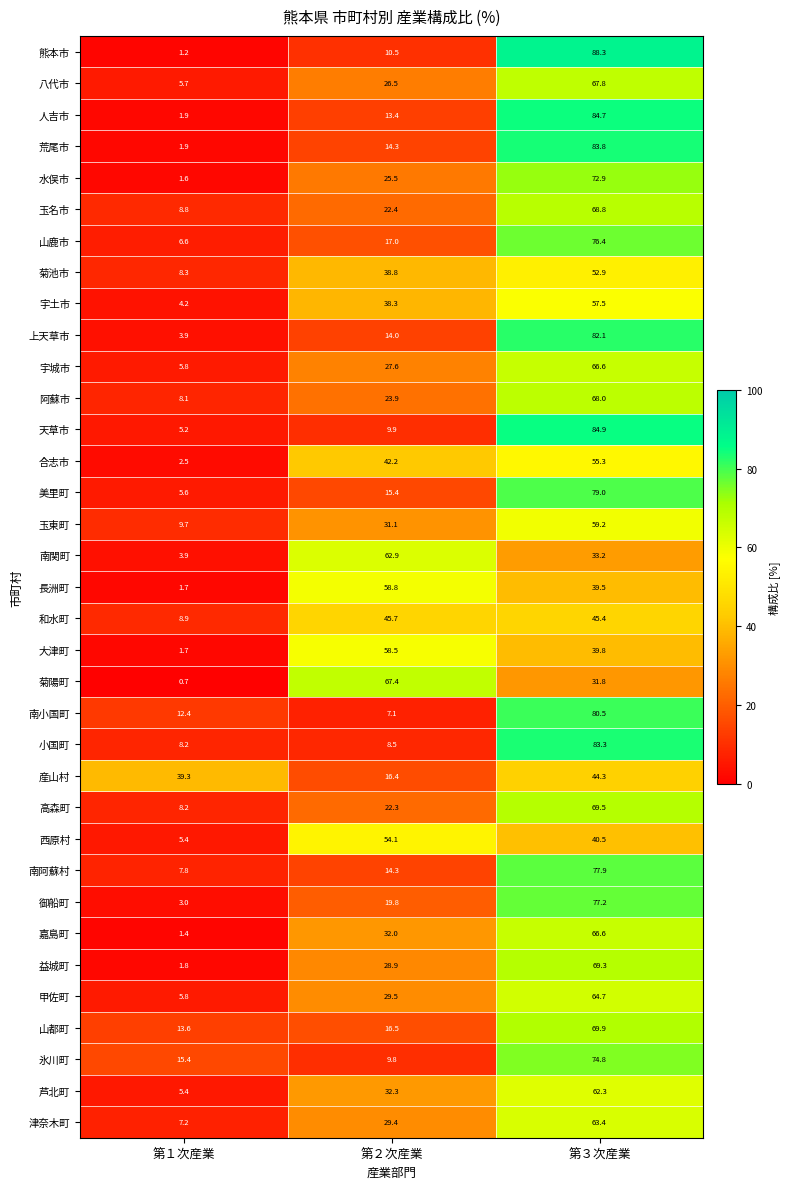

What is the total value across all series at 第２次産業?

985.0